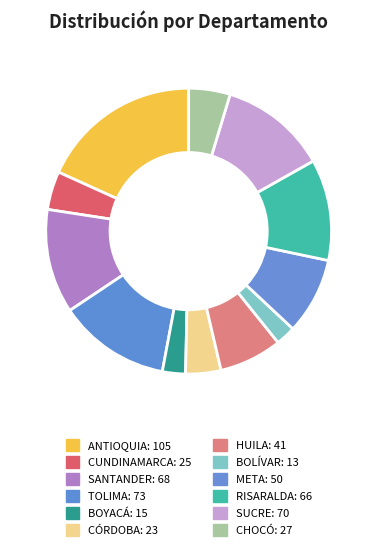

Count the number of slices in the pie.

12